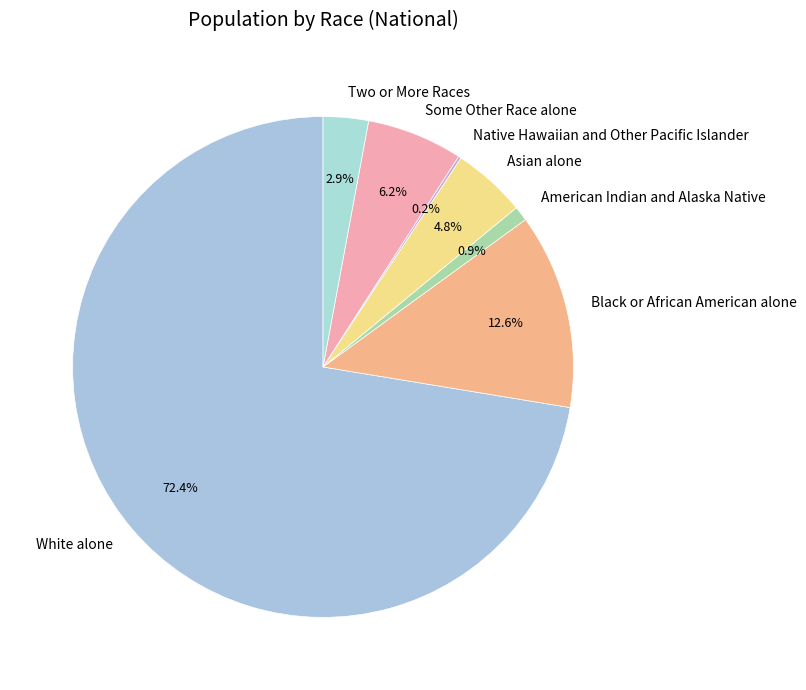

Which category has the biggest portion of the pie?

White alone